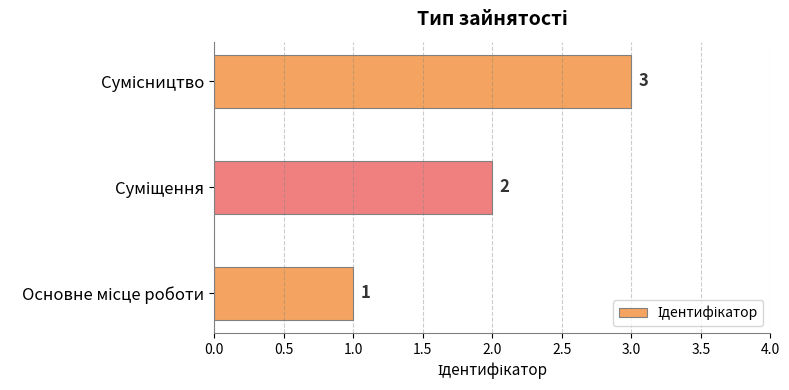

What is the maximum value shown in the chart?

3